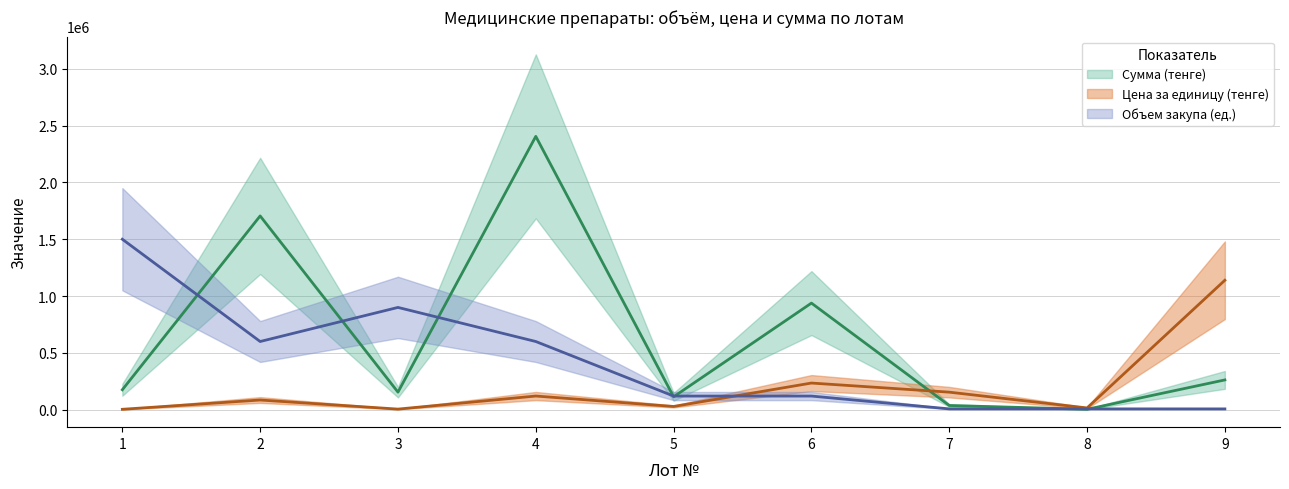

What is the difference between the Сумма (тенге) values at 1 and 5?

62024.0